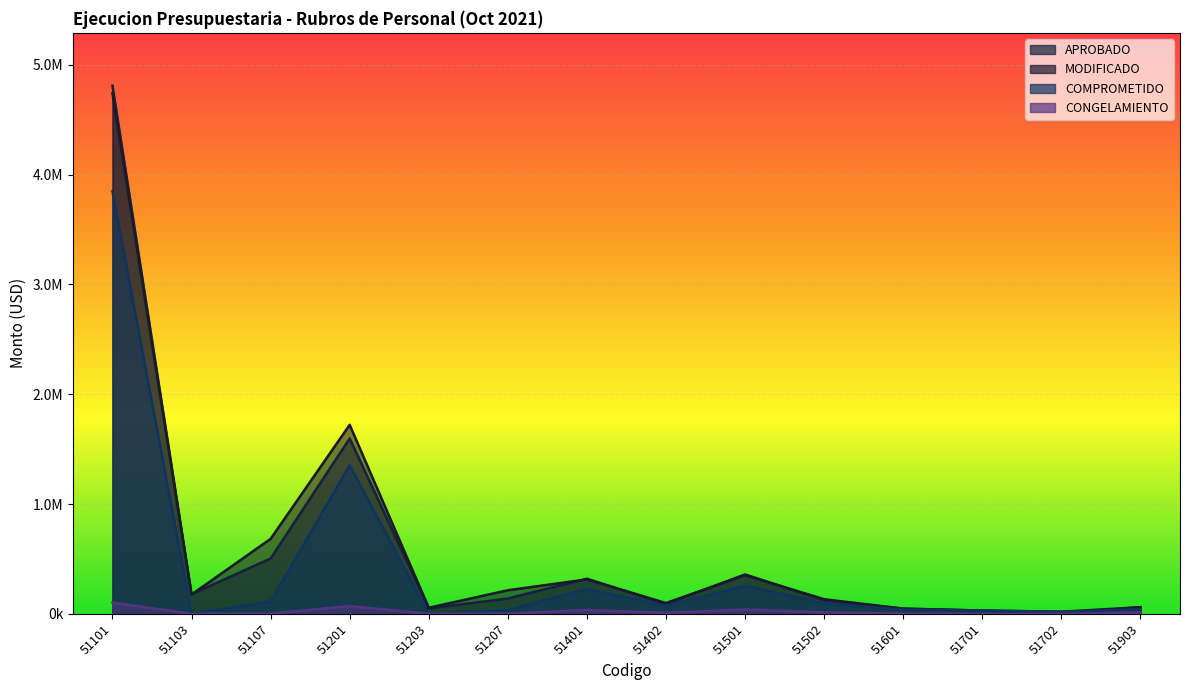

At which label is CONGELAMIENTO closest to 50982?

51501